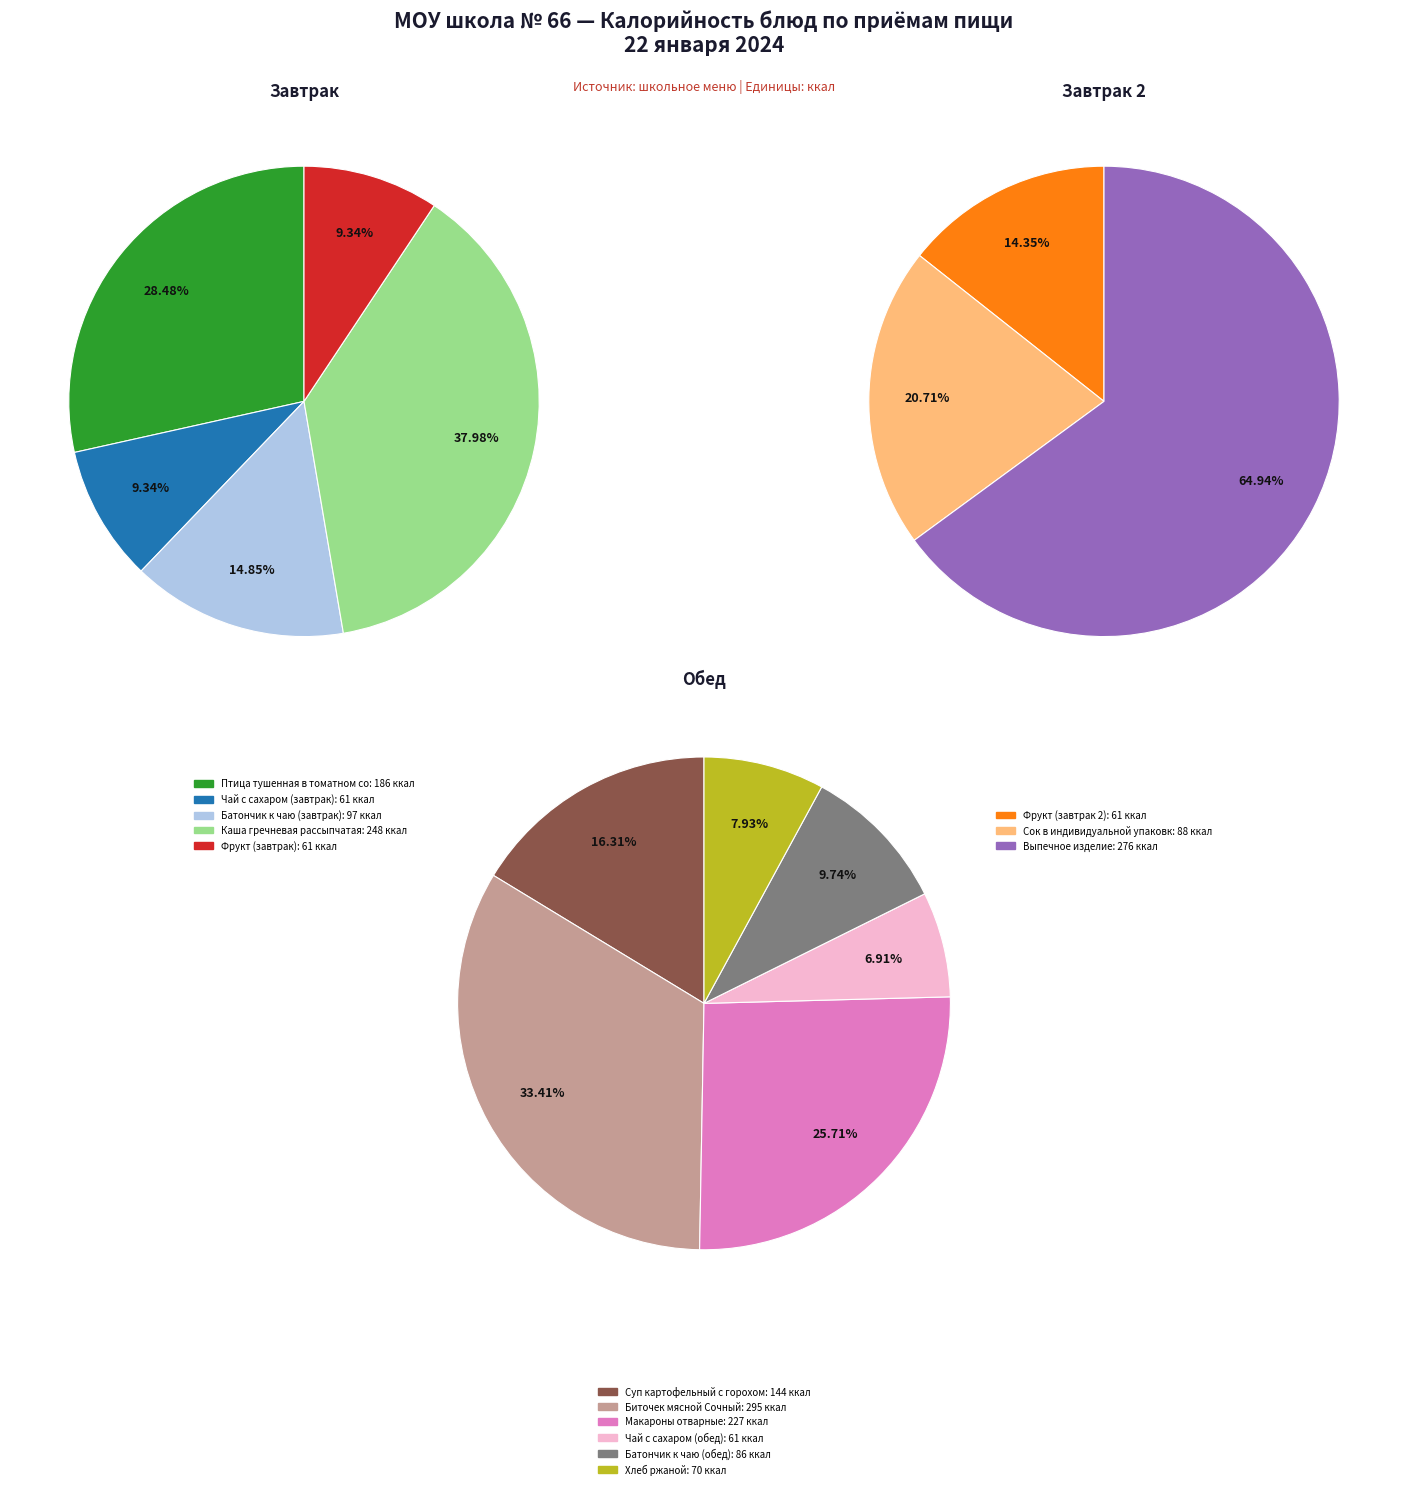

What is the change in value from Батончик к чаю (завтрак) to Макароны отварные?

+130